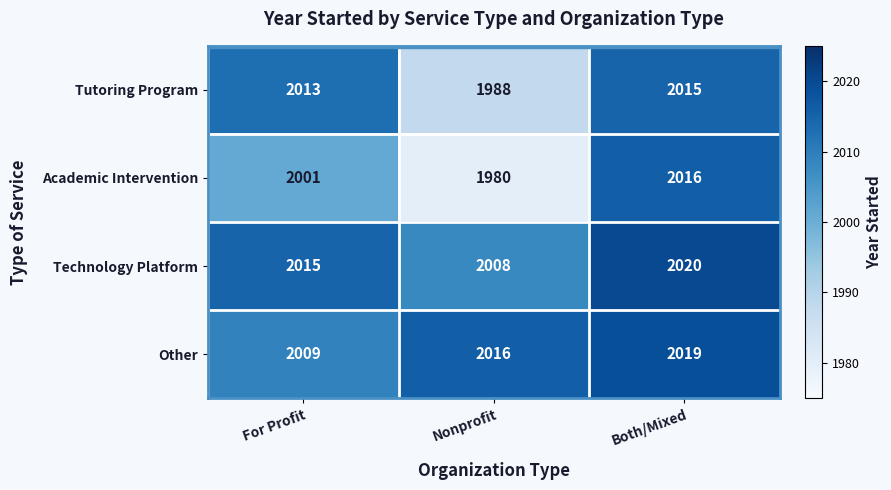

At which label does Academic Intervention reach its peak?

Both/Mixed